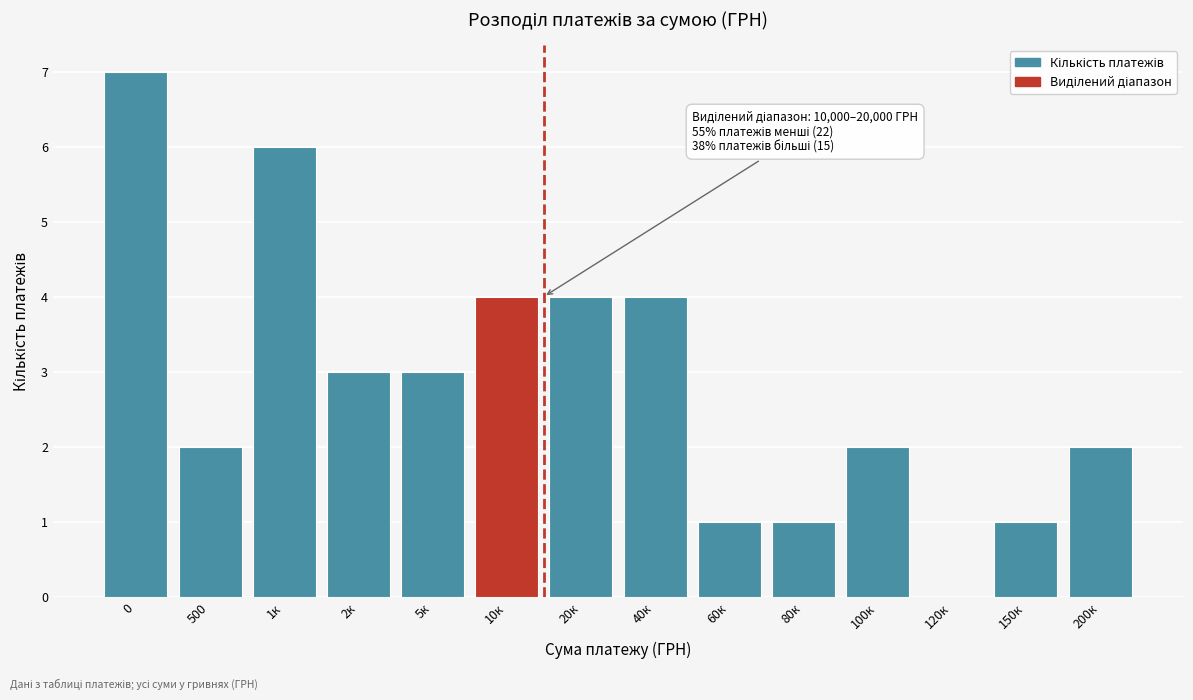

Reading left to right, extract all data points from this chart.

0=7	500=2	1к=6	2к=3	5к=3	10к=4	20к=4	40к=4	60к=1	80к=1	100к=2	120к=0	150к=1	200к=2